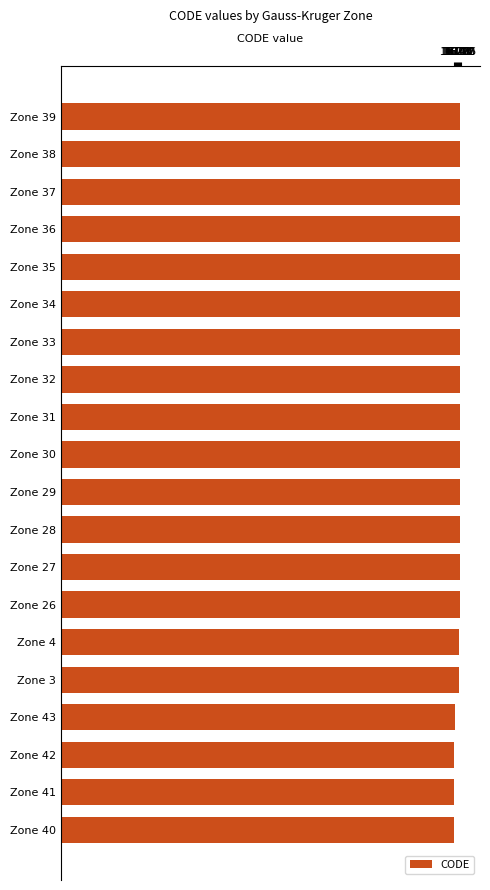

What is the minimum value shown in the chart?

16070